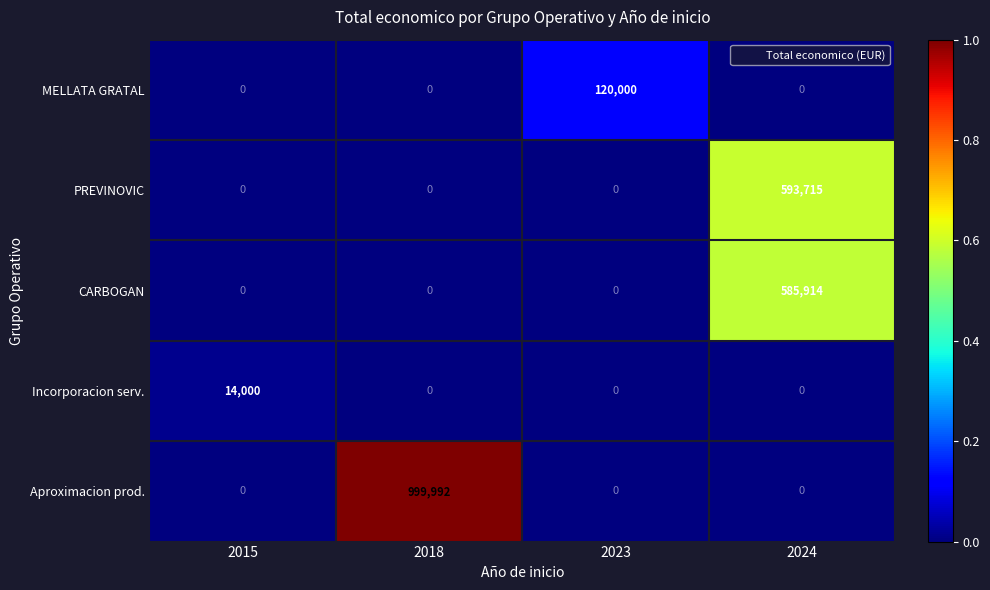

What value does the PREVINOVIC series have at 2024, to the nearest 10?

593720